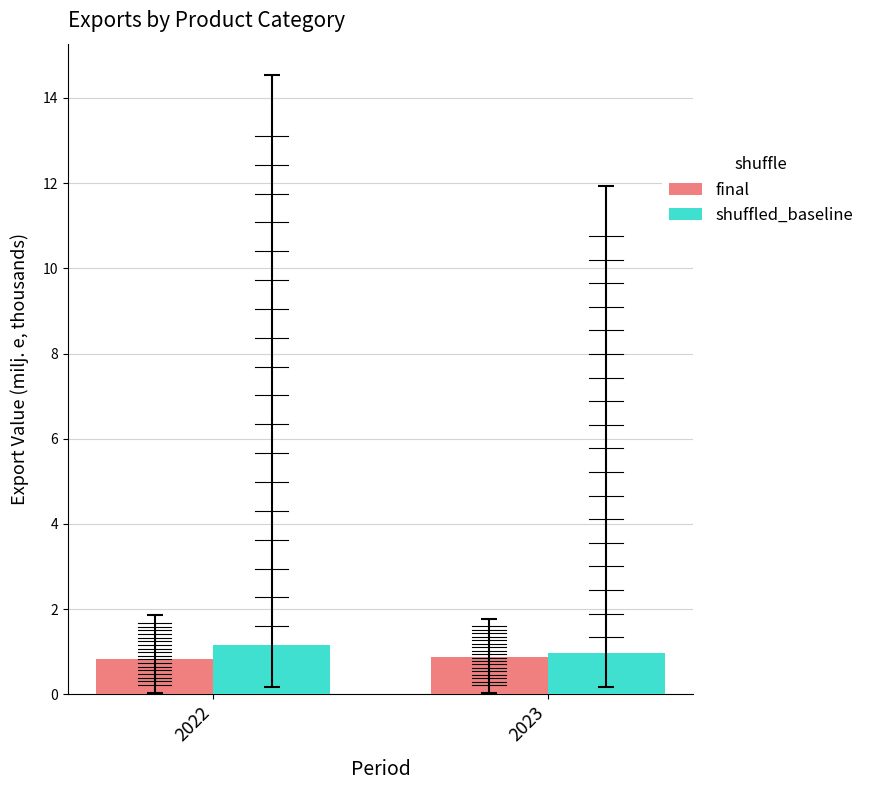

What is the smallest value displayed?

0.8